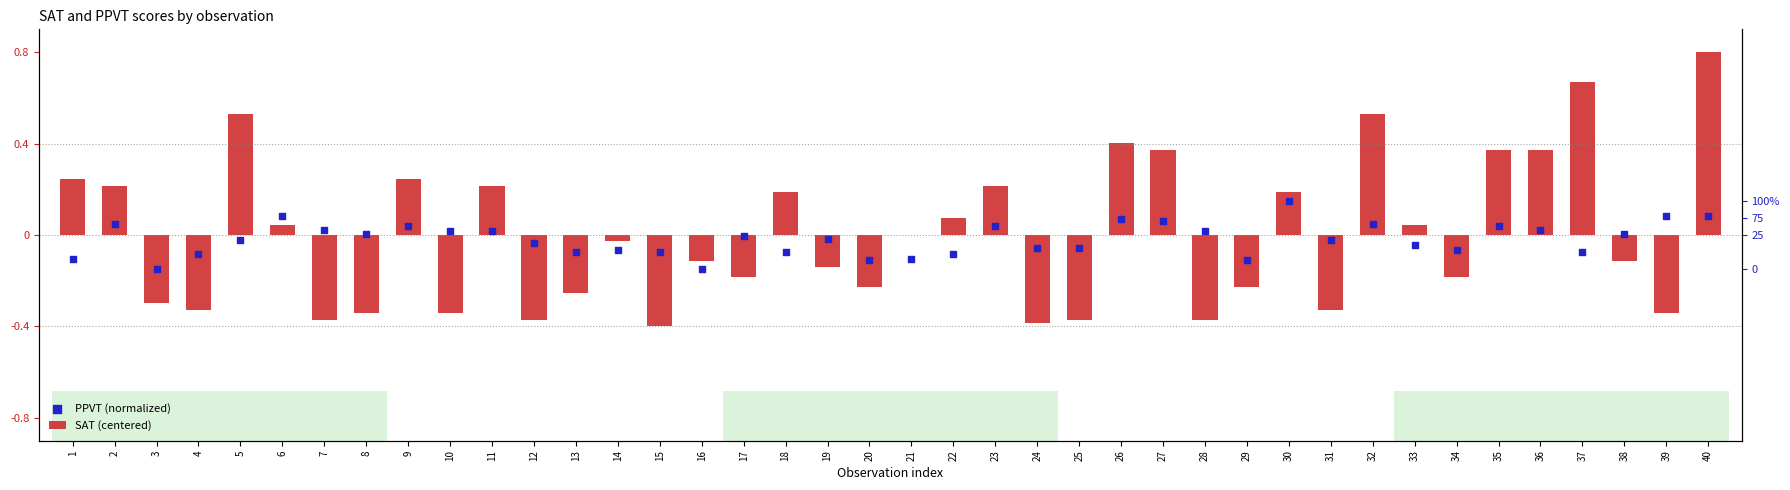

Which series reaches the maximum Y coordinate?

SAT (centered)